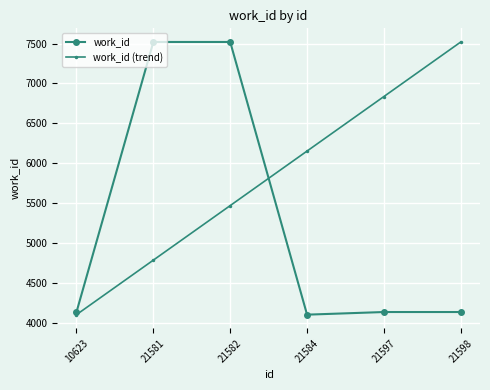

What is the approximate value of work_id at 21598?

4136.0